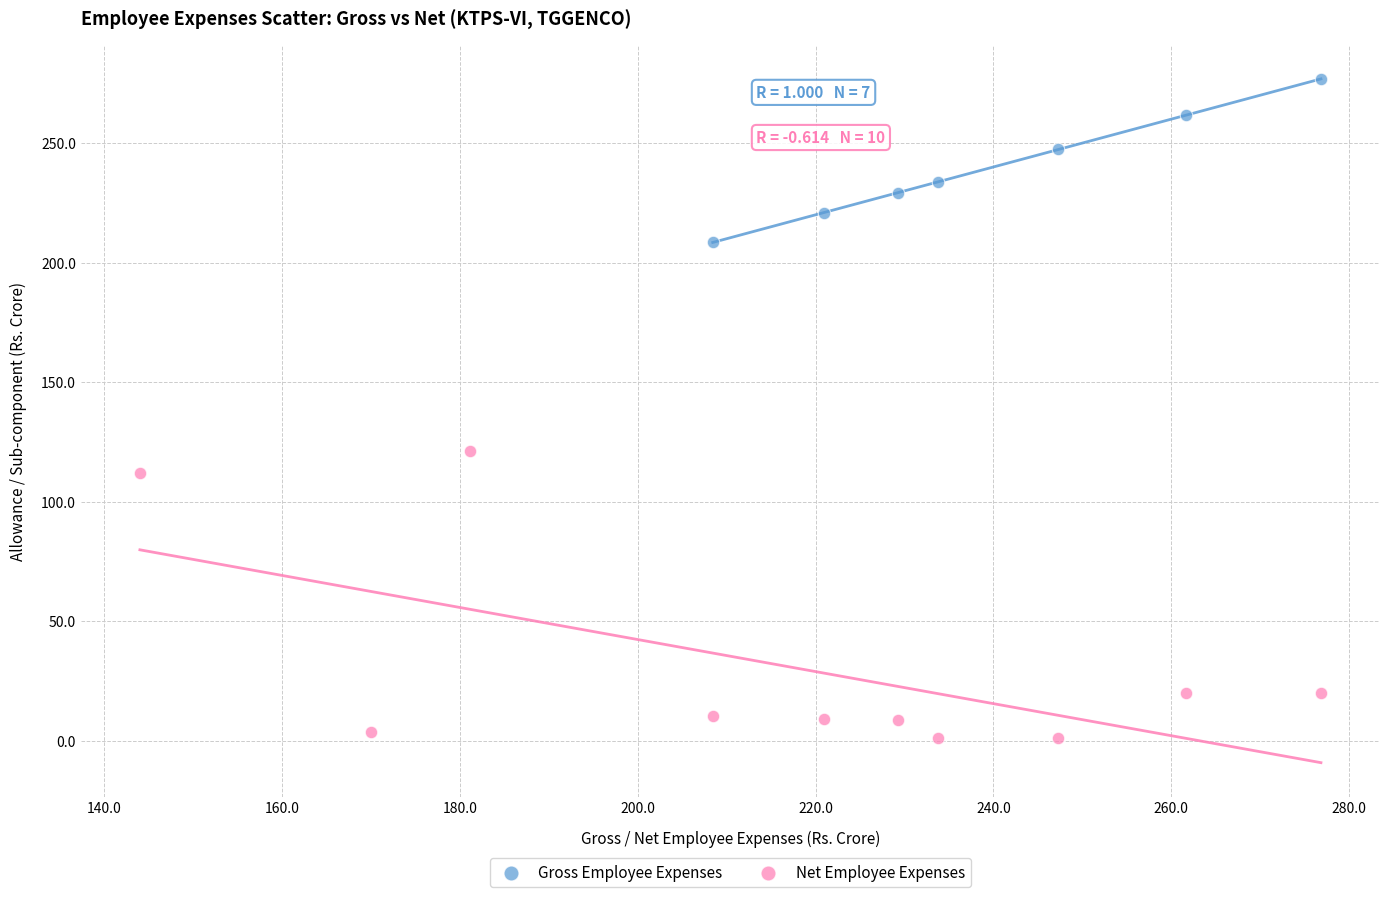

Which series reaches the maximum Y coordinate?

Gross Employee Expenses